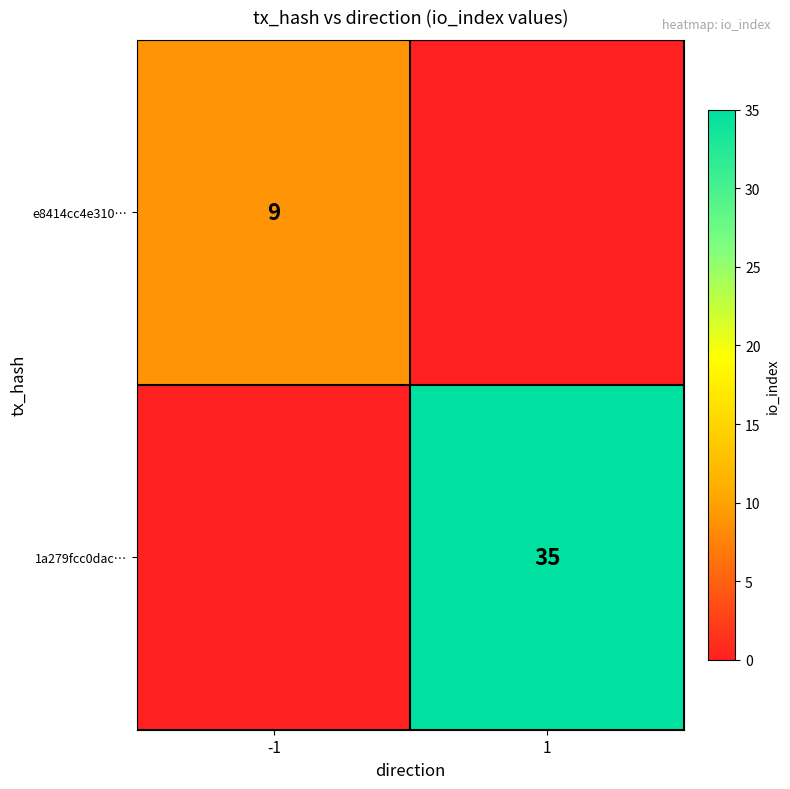

At which category is the sum across all series the highest?

1